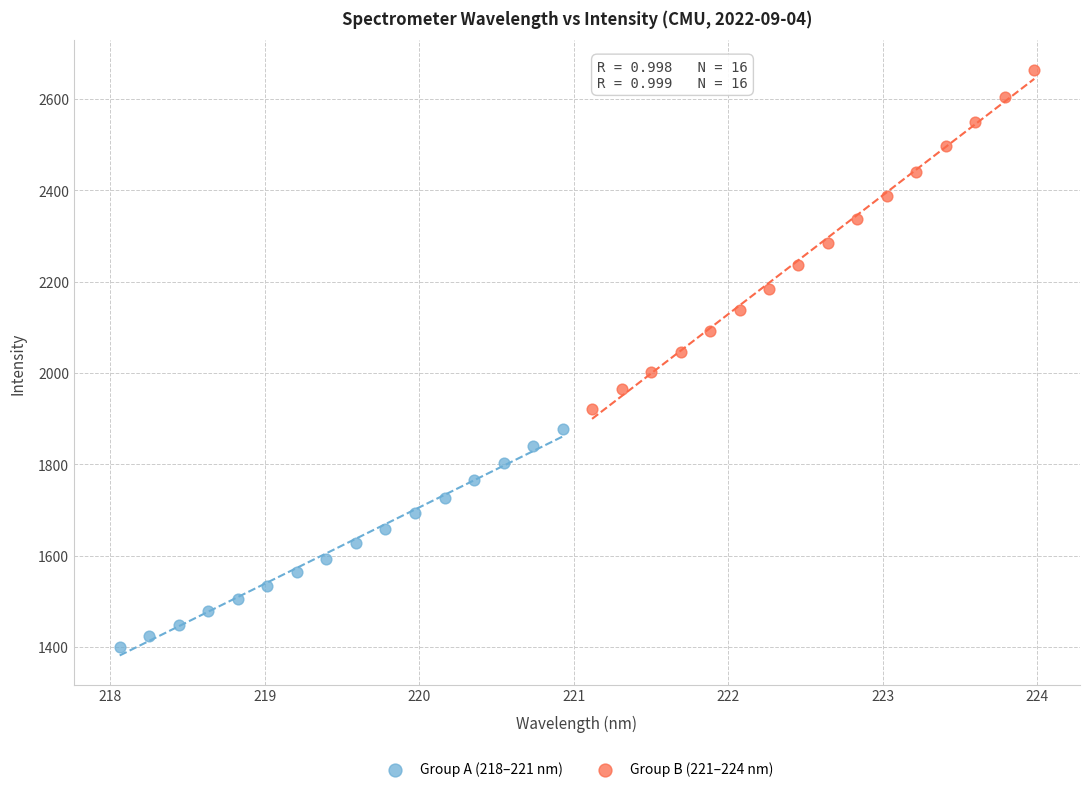

Which series contains the highest Y value?

Group B (221–224 nm)